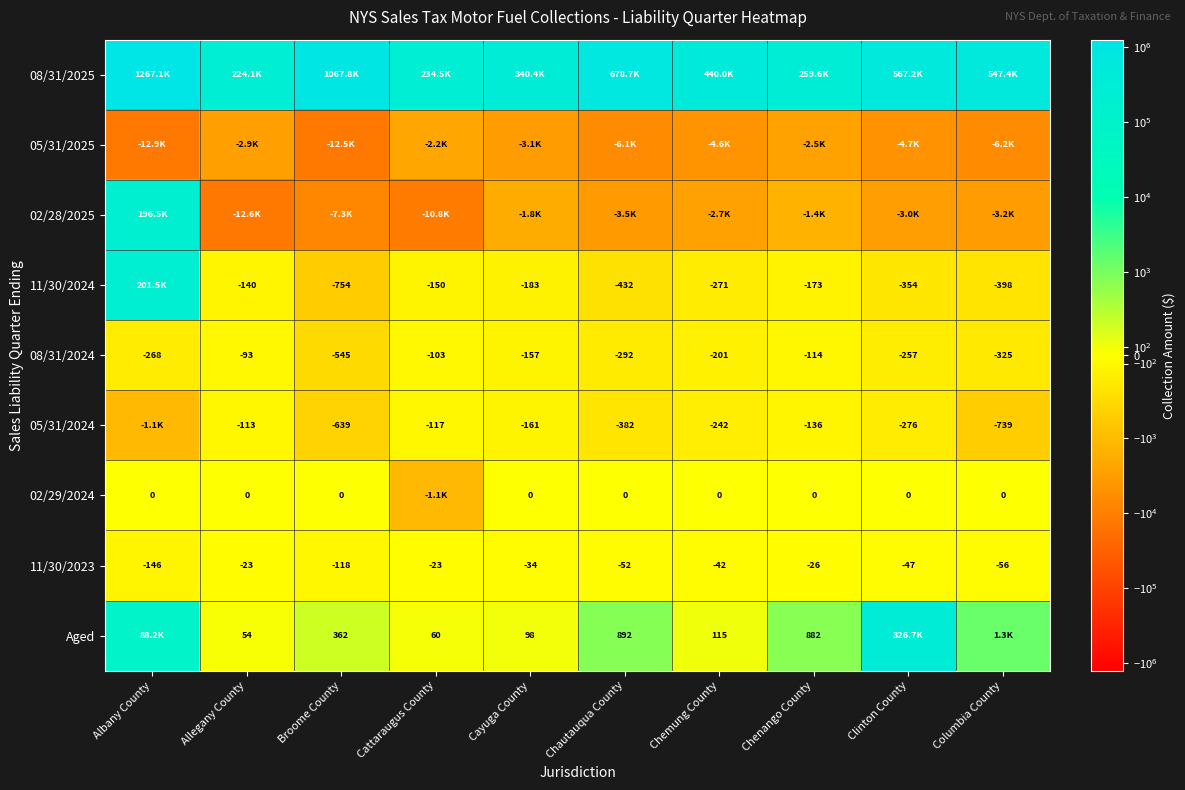

Is the value of 11/30/2024 at Cattaraugus County greater than the value of 05/31/2024 at Chemung County?

Yes